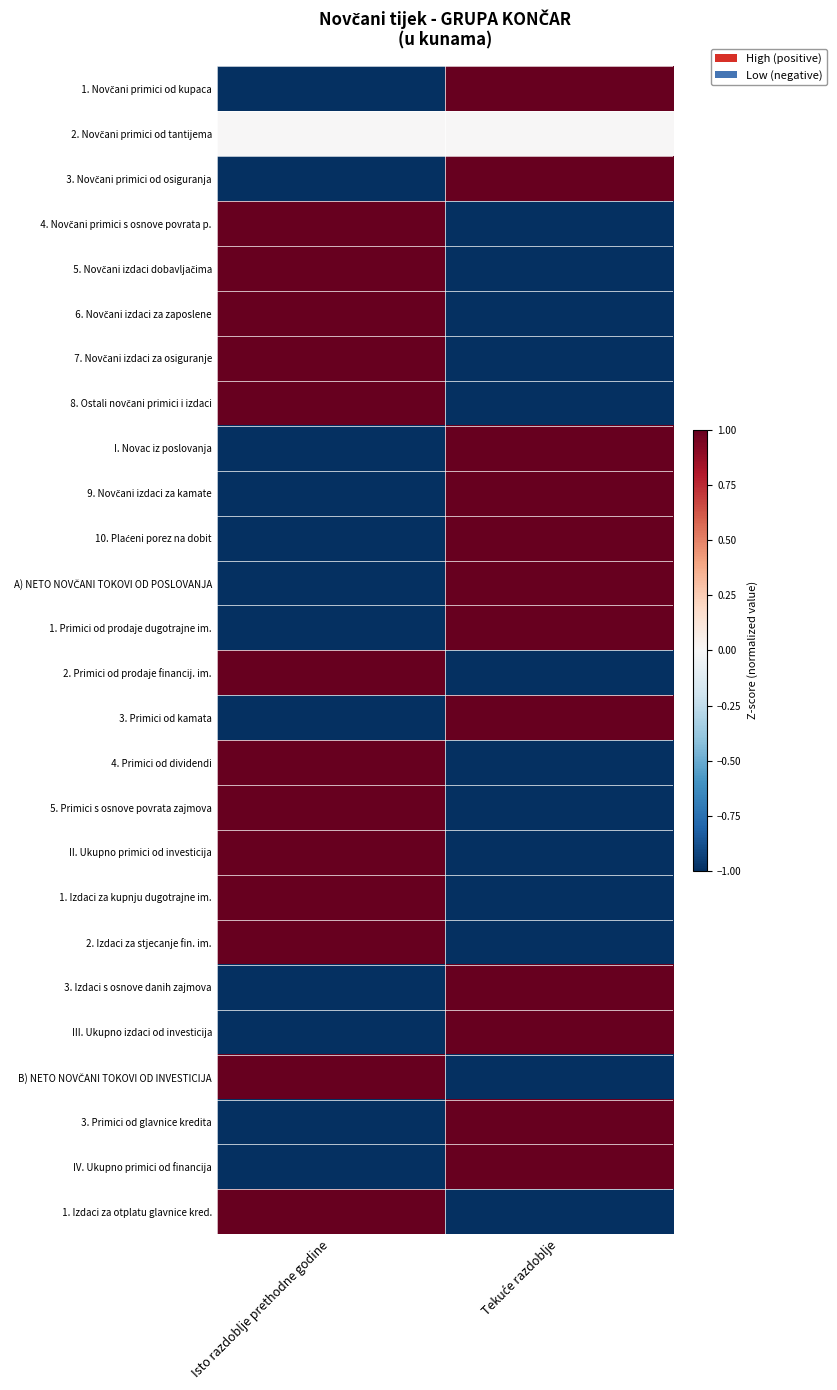

Between Tekuće razdoblje and Isto razdoblje prethodne godine, which is larger?

Tekuće razdoblje